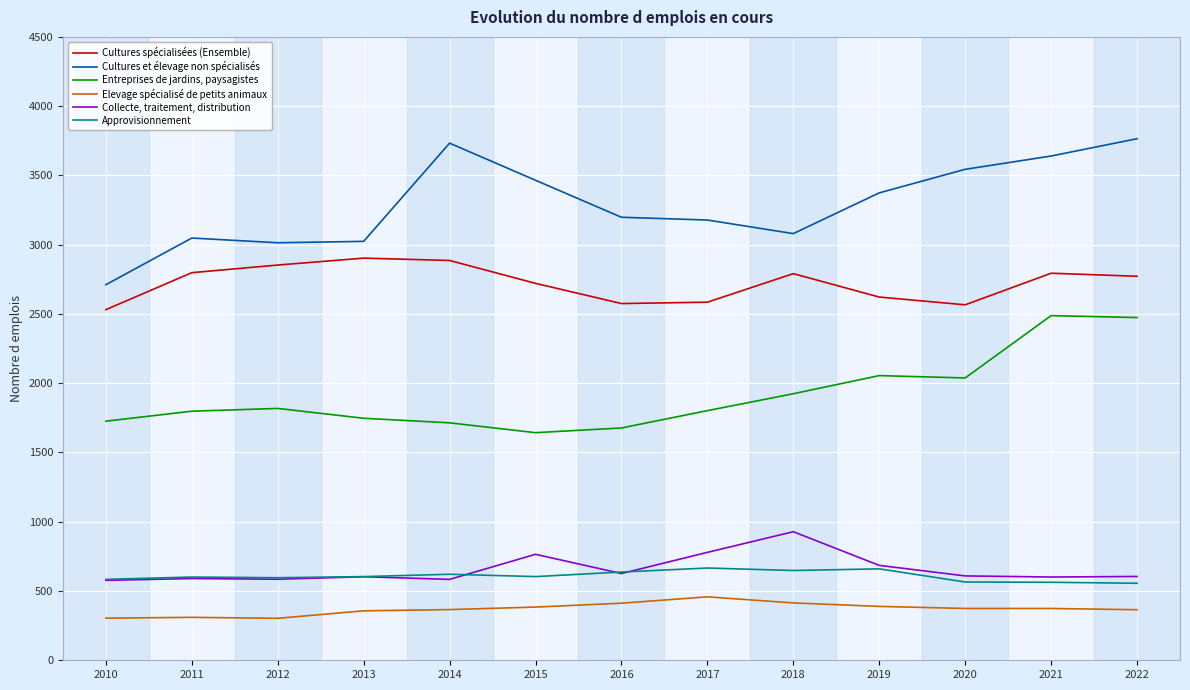

Count the number of categories in the chart.

13